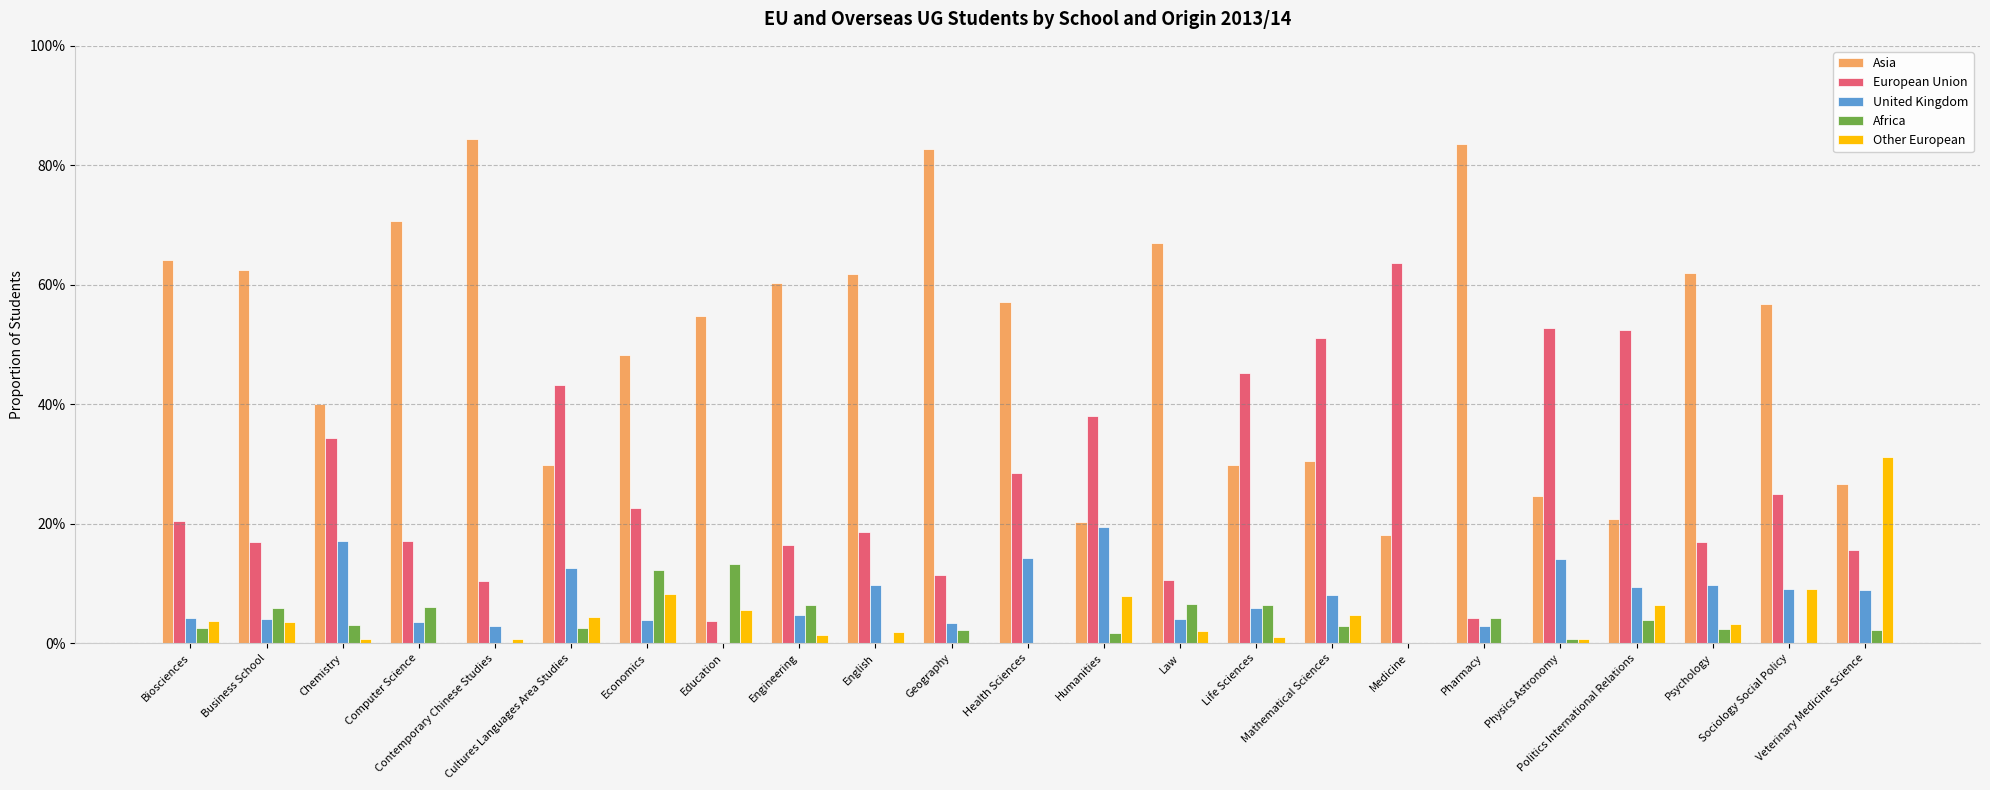

What are all the series names shown in the legend?

Asia, European Union, United Kingdom, Africa, Other European